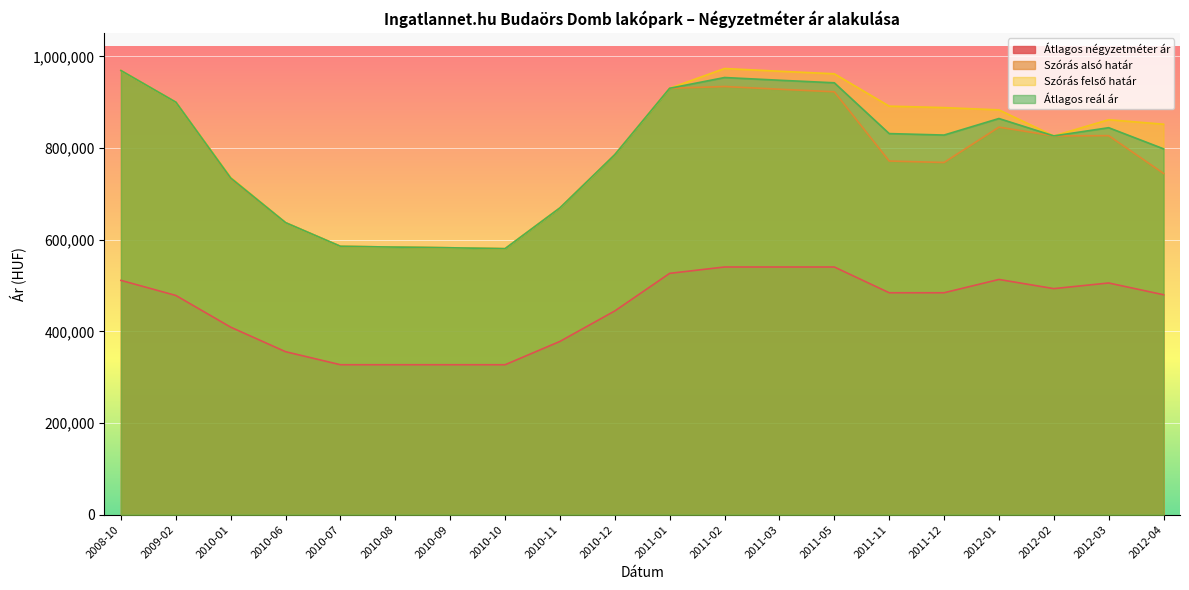

Reading right to left, extract all data points from this chart.

Átlagos négyzetméter ár: 2012-04=479961	2012-03=505640	2012-02=493333	2012-01=513333	2011-12=484320	2011-11=484320	2011-05=540555	2011-03=540555	2011-02=540555	2011-01=526666	2010-12=444624	2010-11=378137	2010-10=327205	2010-09=327205	2010-08=327205	2010-07=327205	2010-06=355647	2010-01=409178	2009-02=478404	2008-10=511342
Szórás alsó határ: 2012-04=744761	2012-03=827182	2012-02=826691	2012-01=845772	2011-12=768648	2011-11=771847	2011-05=922961	2011-03=928537	2011-02=934450	2011-01=930633	2010-12=785662	2010-11=669508	2010-10=580486	2010-09=582477	2010-08=583980	2010-07=585658	2010-06=637299	2010-01=733454	2009-02=900279	2008-10=969293
Szórás felső határ: 2012-04=852203	2012-03=861992	2012-02=826691	2012-01=883482	2011-12=888418	2011-11=891617	2011-05=962245	2011-03=967821	2011-02=973734	2011-01=930633	2010-12=785662	2010-11=669508	2010-10=580486	2010-09=582477	2010-08=583980	2010-07=585658	2010-06=637299	2010-01=735952	2009-02=900279	2008-10=969293
Átlagos reál ár: 2012-04=798482	2012-03=844587	2012-02=826691	2012-01=864627	2011-12=828533	2011-11=831732	2011-05=942603	2011-03=948179	2011-02=954092	2011-01=930633	2010-12=785662	2010-11=669508	2010-10=580486	2010-09=582477	2010-08=583980	2010-07=585658	2010-06=637299	2010-01=734703	2009-02=900279	2008-10=969293